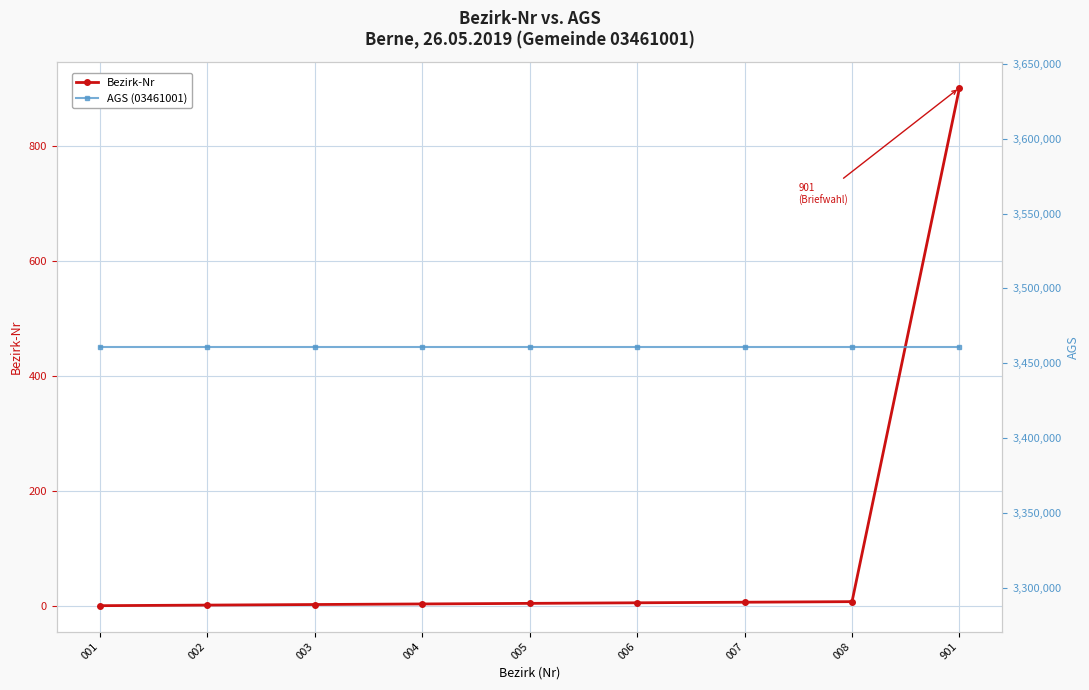

True or false: AGS (03461001) and Bezirk-Nr cross at least once.

False